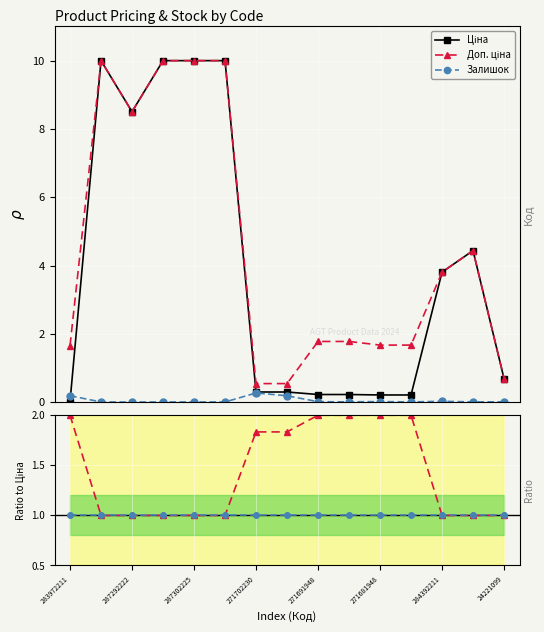

Which series has the widest spread of values?

Ціна